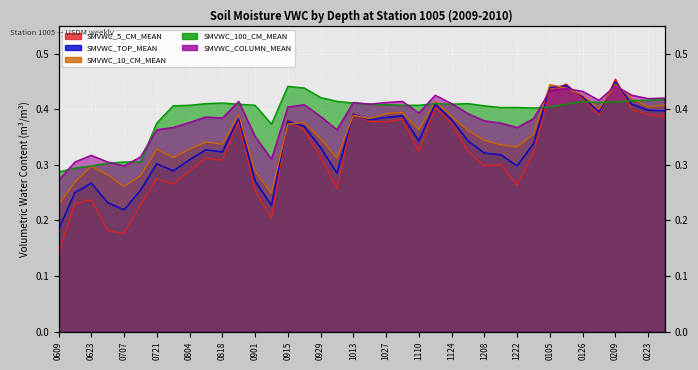

How many series are shown in this chart?

5